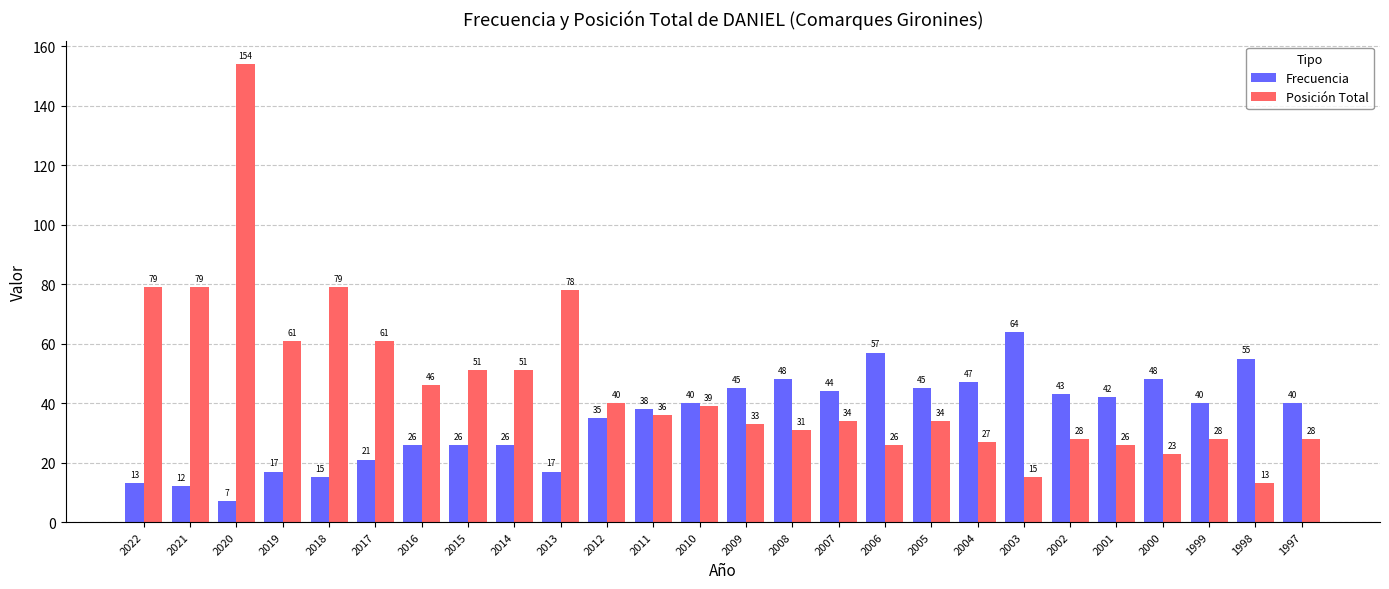

Reading right to left, extract all data points from this chart.

Frecuencia: 1997=40	1998=55	1999=40	2000=48	2001=42	2002=43	2003=64	2004=47	2005=45	2006=57	2007=44	2008=48	2009=45	2010=40	2011=38	2012=35	2013=17	2014=26	2015=26	2016=26	2017=21	2018=15	2019=17	2020=7	2021=12	2022=13
Posición Total: 1997=28	1998=13	1999=28	2000=23	2001=26	2002=28	2003=15	2004=27	2005=34	2006=26	2007=34	2008=31	2009=33	2010=39	2011=36	2012=40	2013=78	2014=51	2015=51	2016=46	2017=61	2018=79	2019=61	2020=154	2021=79	2022=79